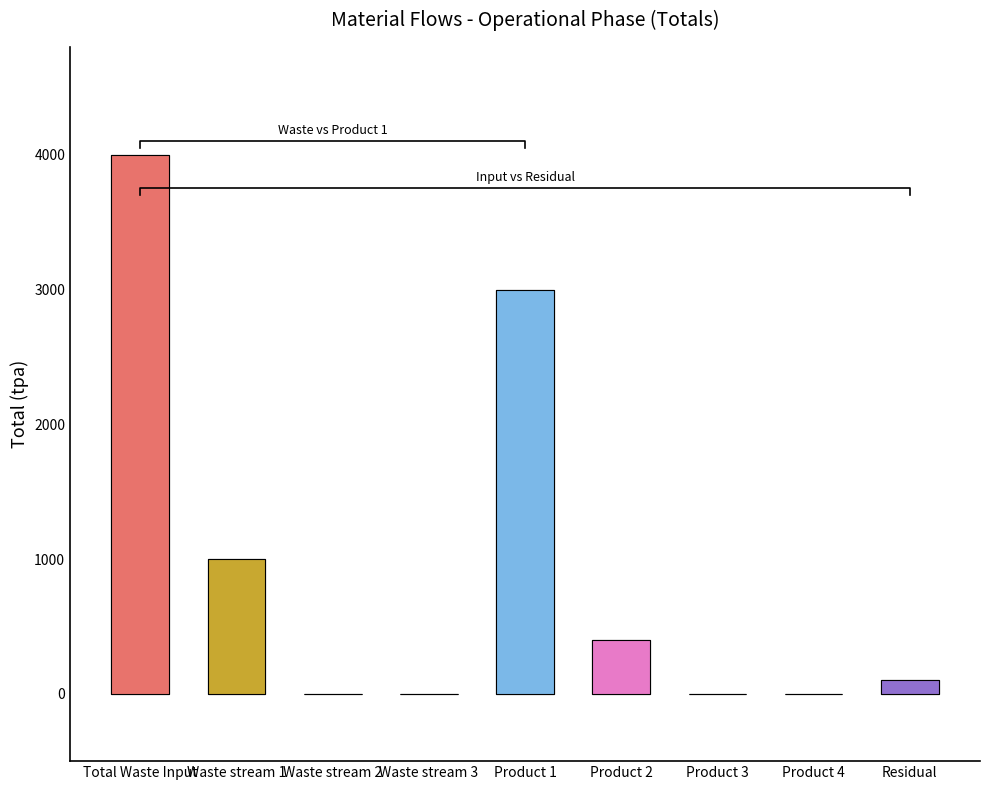

How many positive values are there?

5